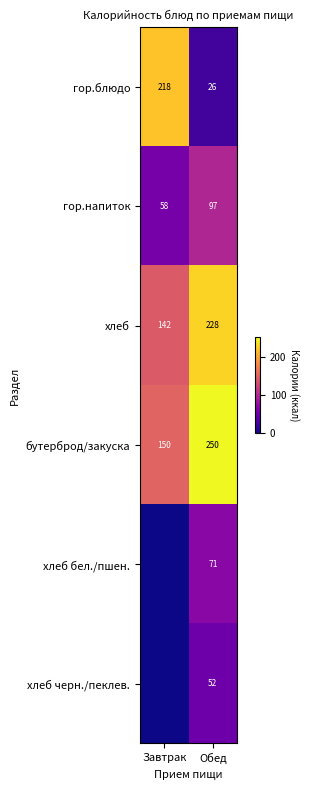

At which category is the sum across all series the highest?

Обед